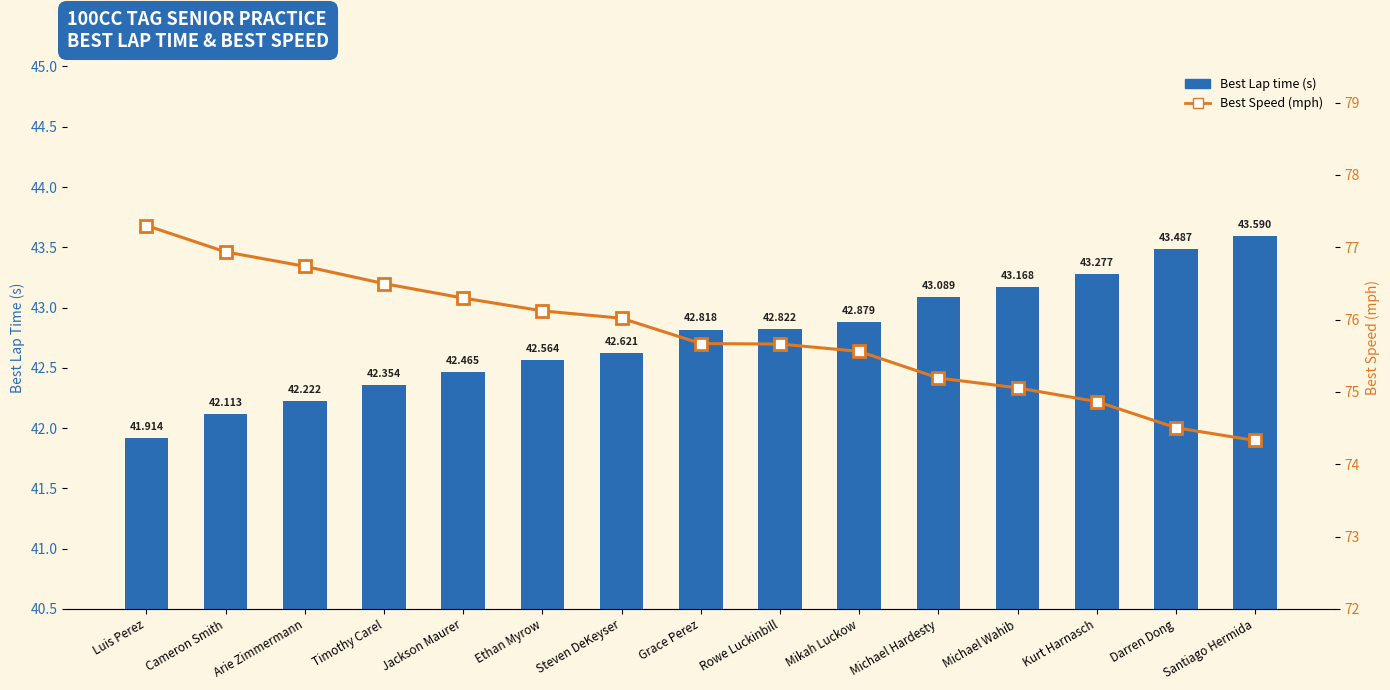

At which label does Best Lap time (s) first exceed 42?

Cameron Smith